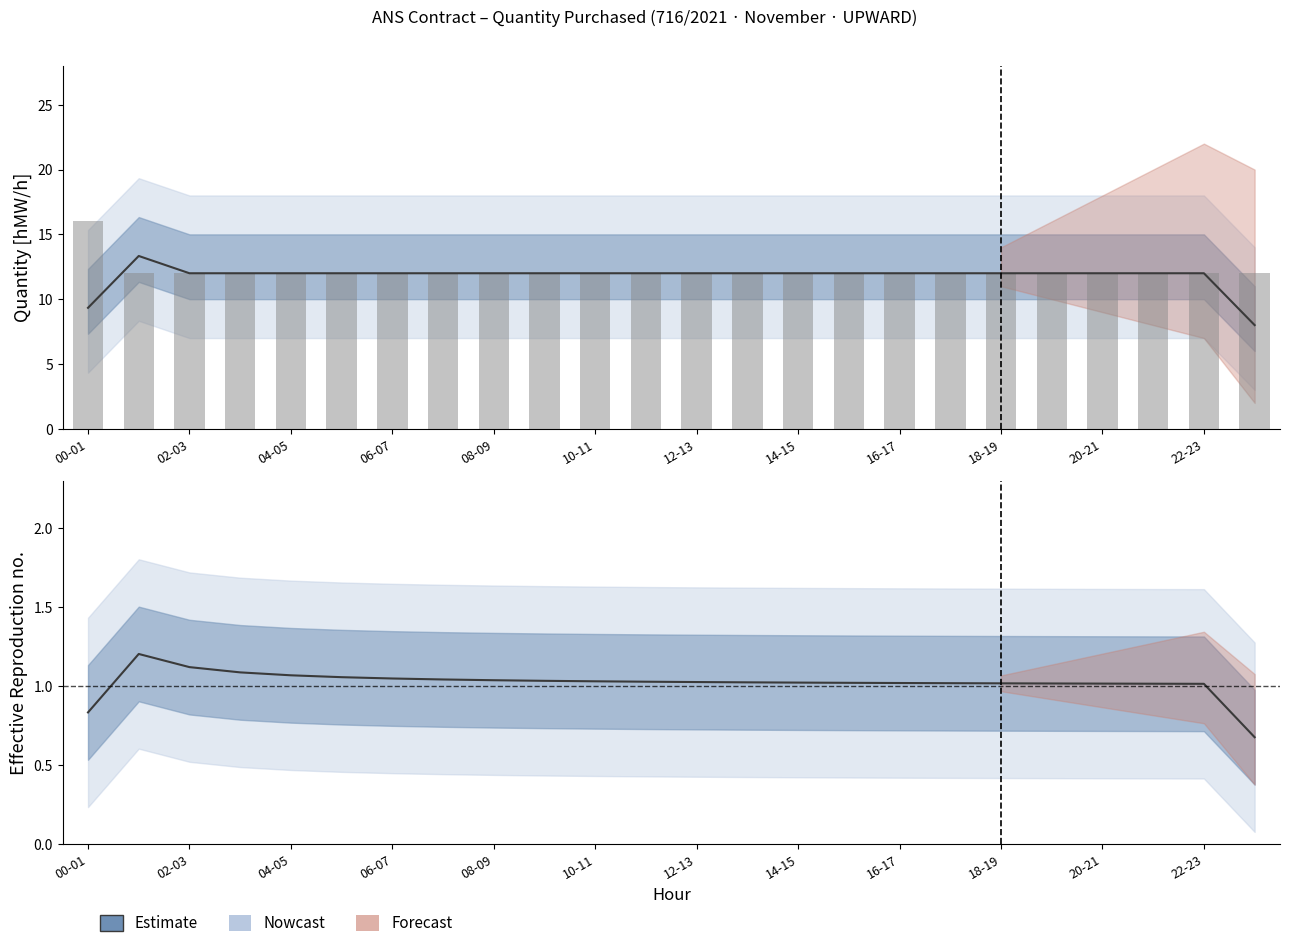

Rank the categories by value from highest to lowest.

02-03, 04-05, 06-07, 08-09, 10-11, 12-13, 14-15, 16-17, 18-19, 20-21, 22-23, 12, 13, 14, 15, 16, 17, 18, 19, 20, 21, 22, 00-01, 23